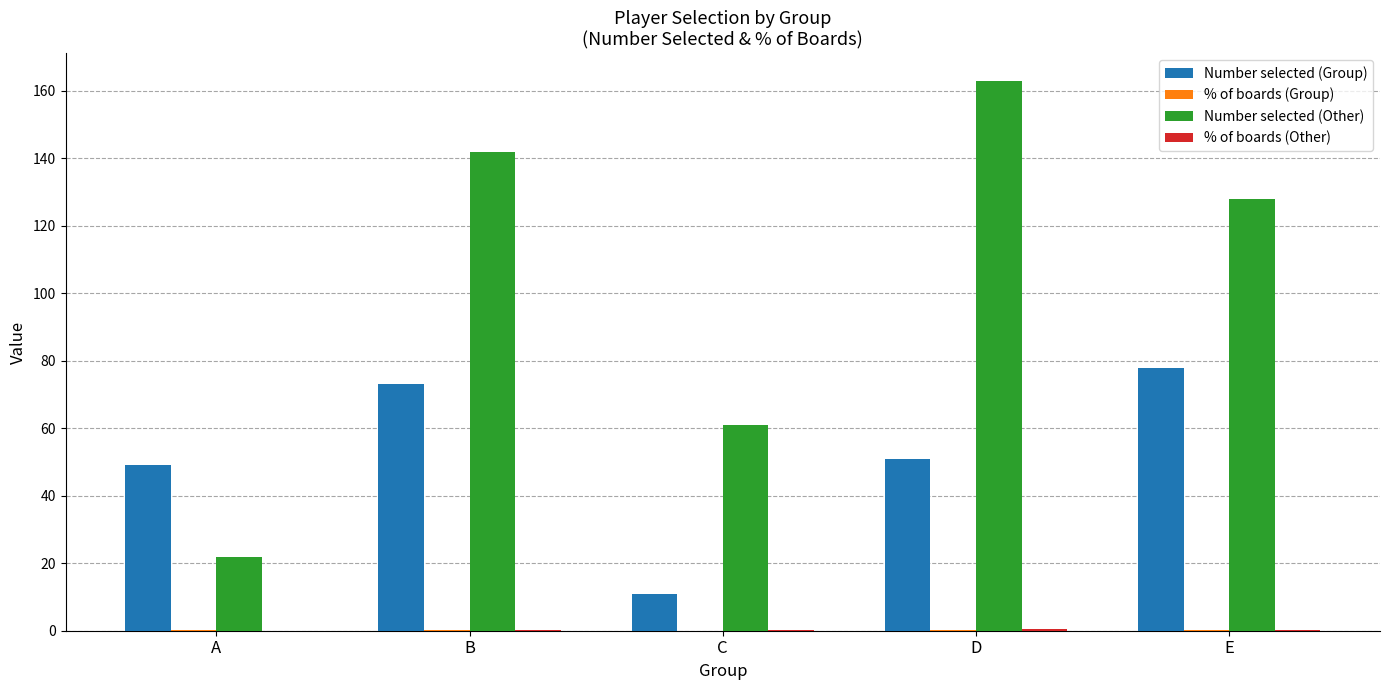

What is the maximum value shown in the chart?

163.0